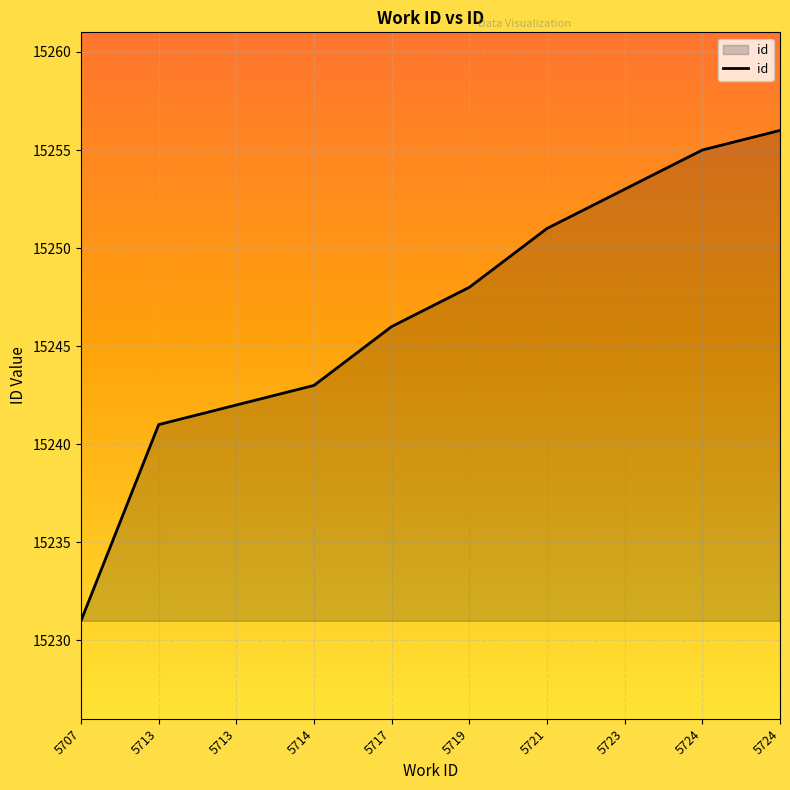

What is the sum of all values?

152466